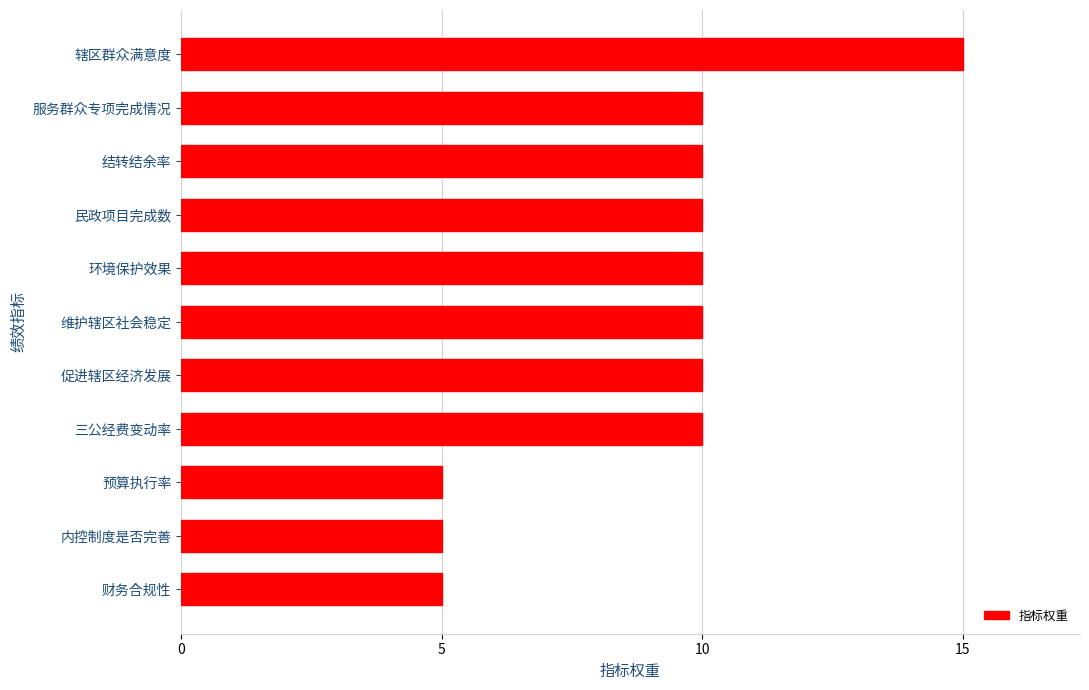

Which category has the highest value across all series?

辖区群众满意度